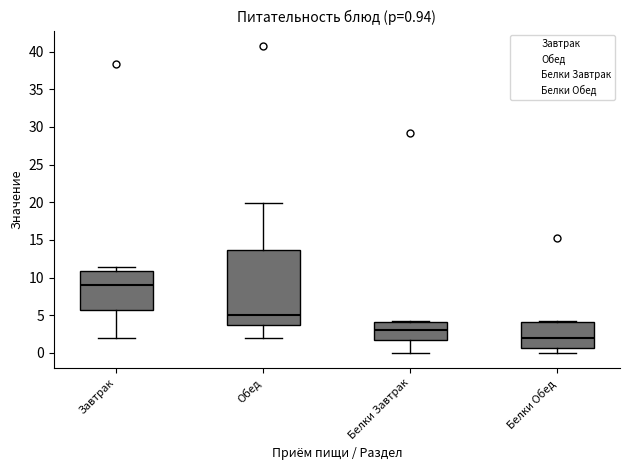

Which box's median line is the lowest?

Белки Обед